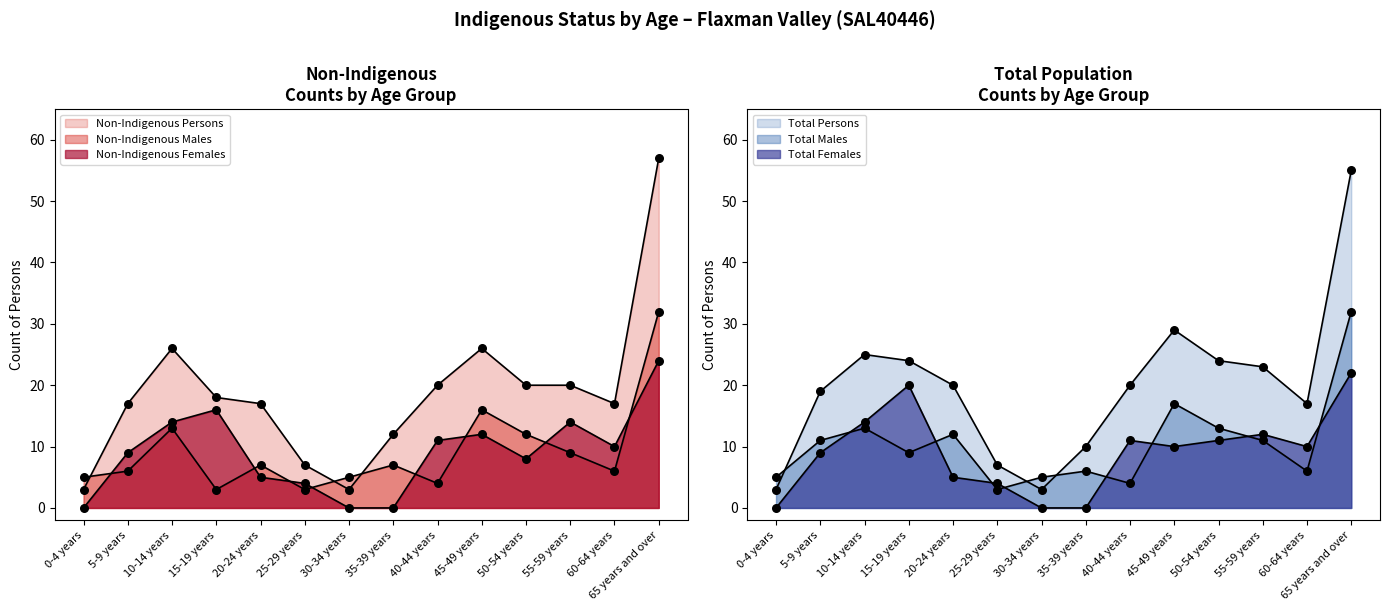

Which series has the widest spread of Y values?

Non-Indigenous Persons